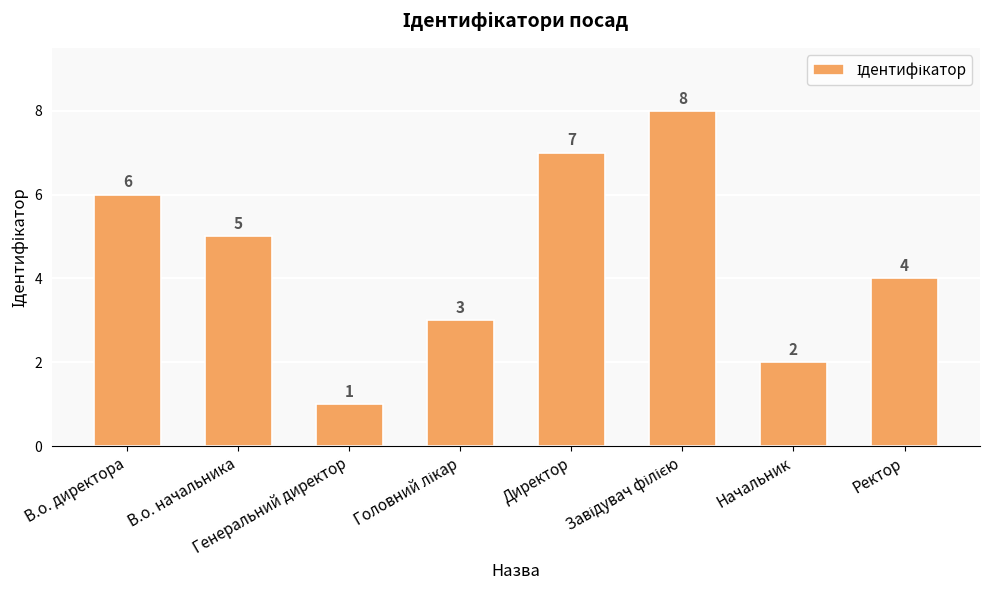

What is the maximum value shown in the chart?

8